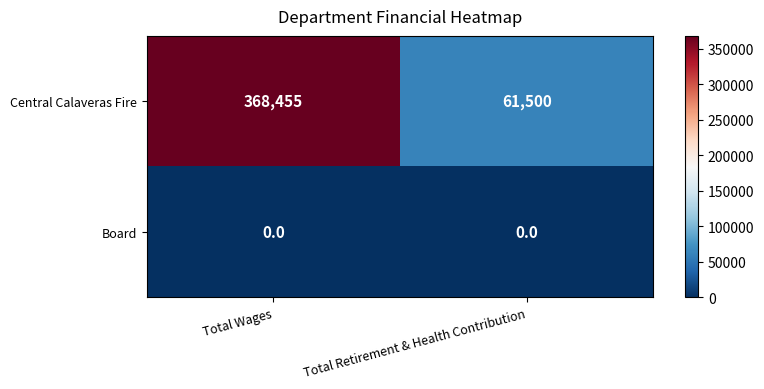

The Central Calaveras Fire series shows 368455 at Total Wages. True or false?

True